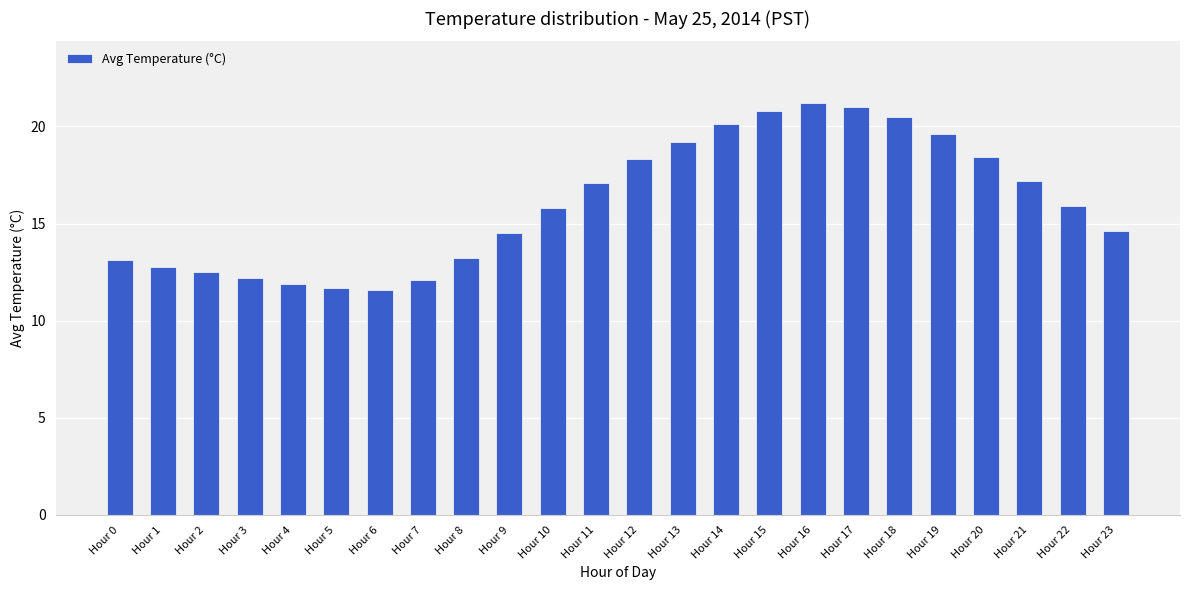

True or false: the data shows 12.2 at Hour 20.

False